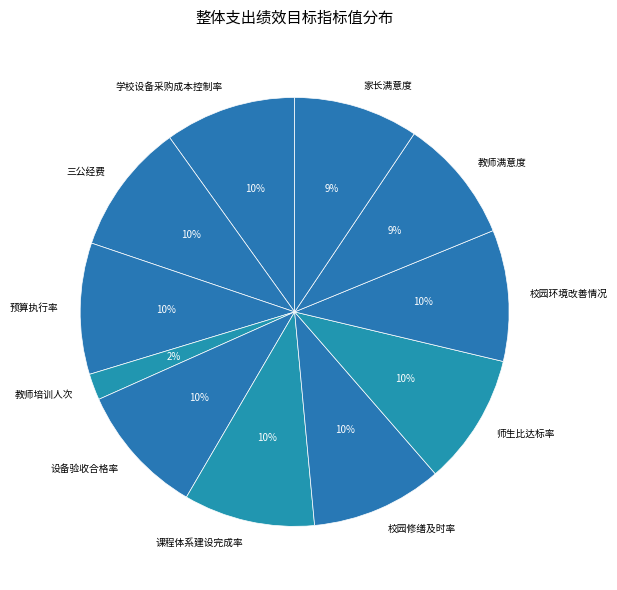

The 校园修缮及时率 slice represents 15% of the pie. True or false?

False